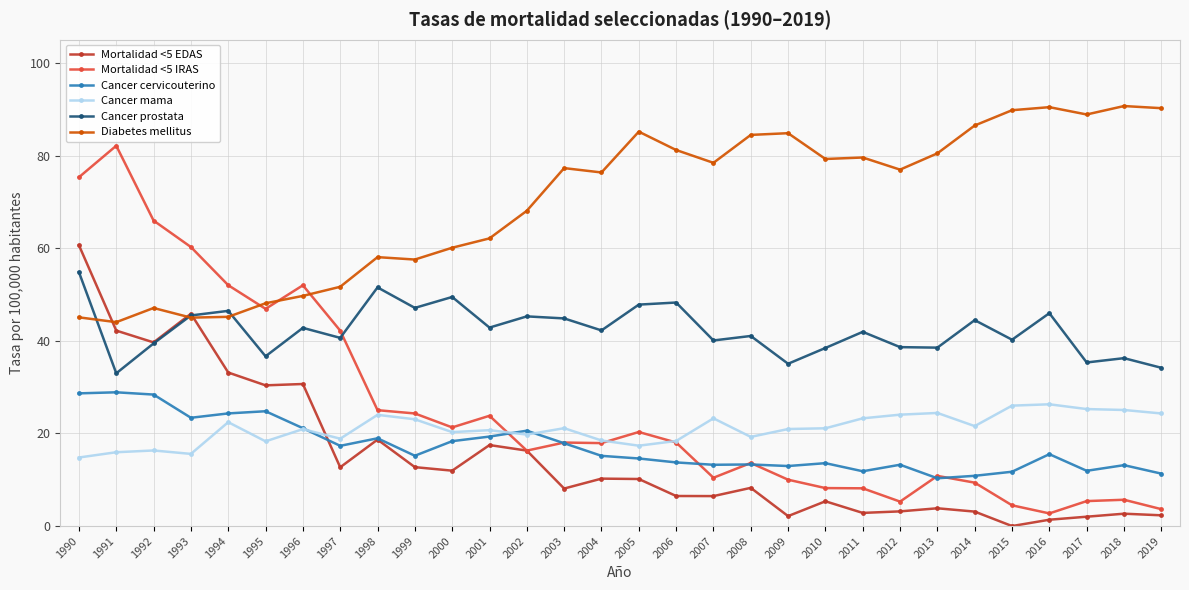

True or false: Mortalidad <5 IRAS and Diabetes mellitus cross at least once.

True